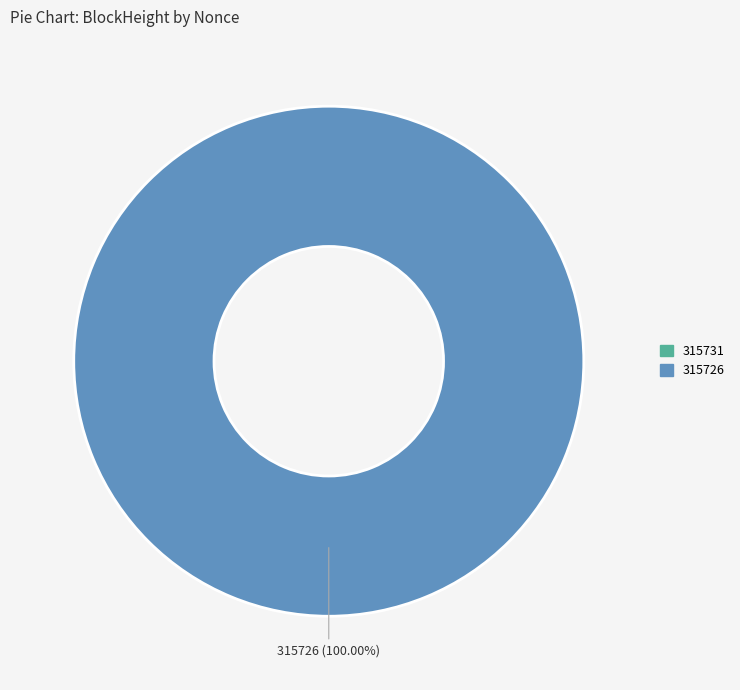

Count the number of slices in the pie.

2